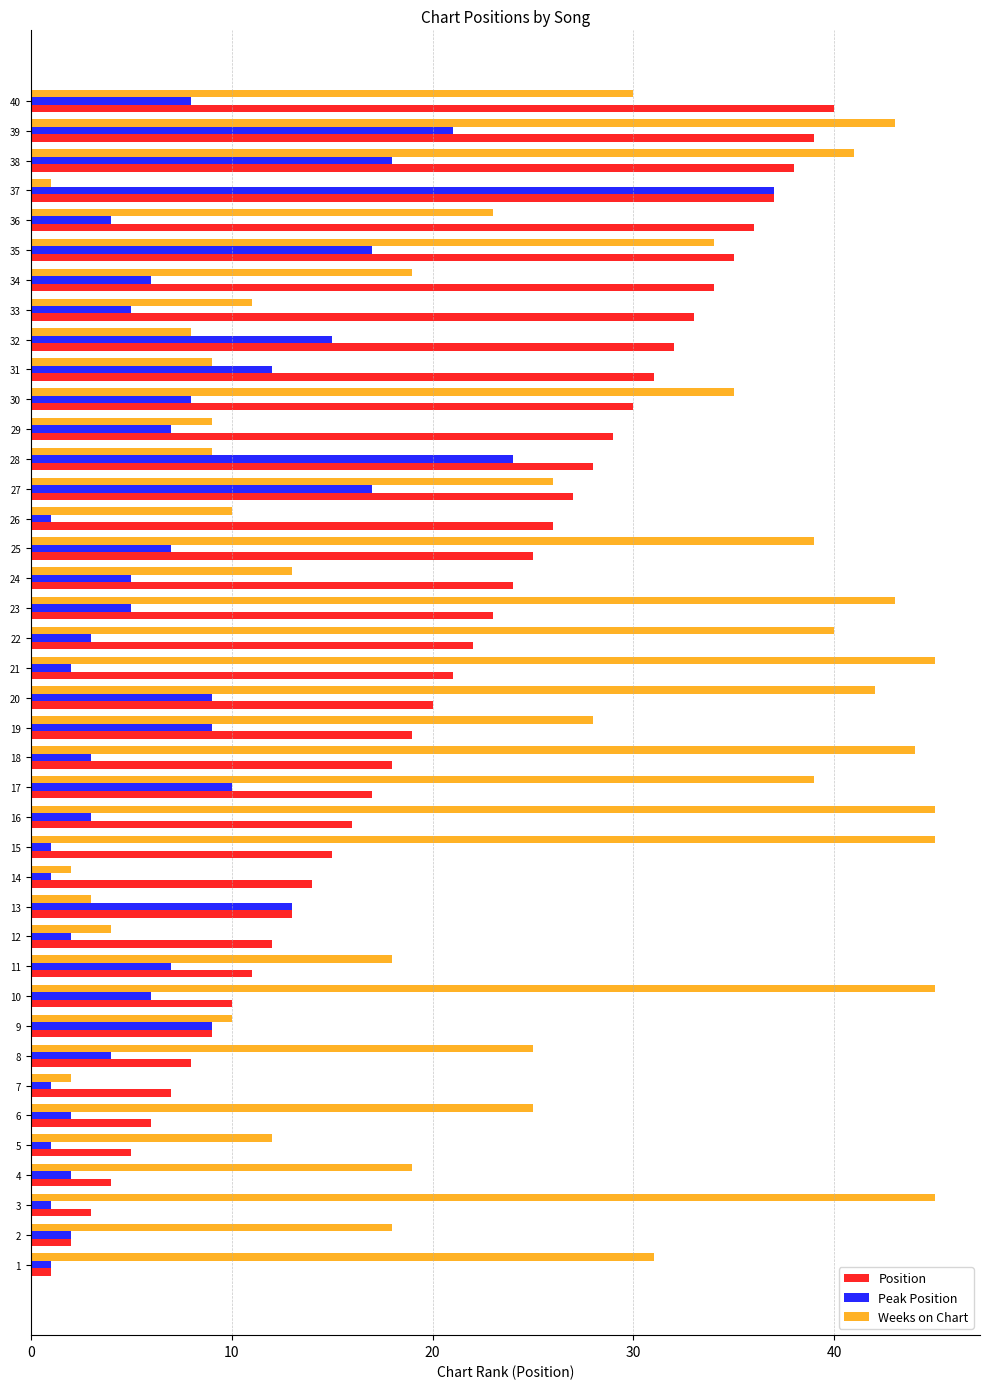

Between 4 and 17, which series saw the biggest shift?

Weeks on Chart